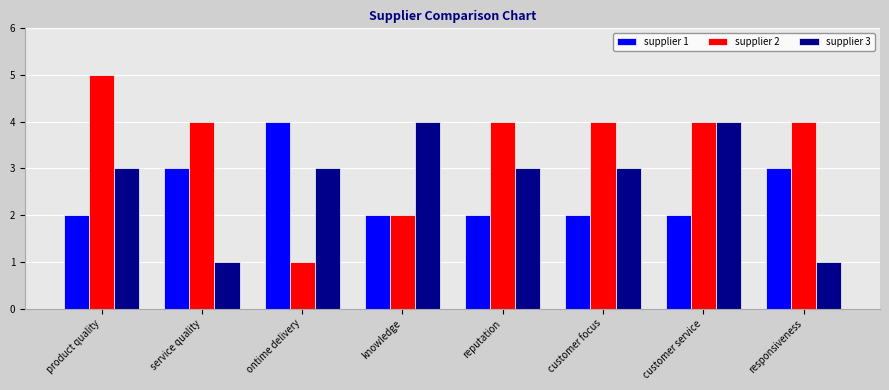

What is the sum of the supplier 1 values at customer service and customer focus?

4